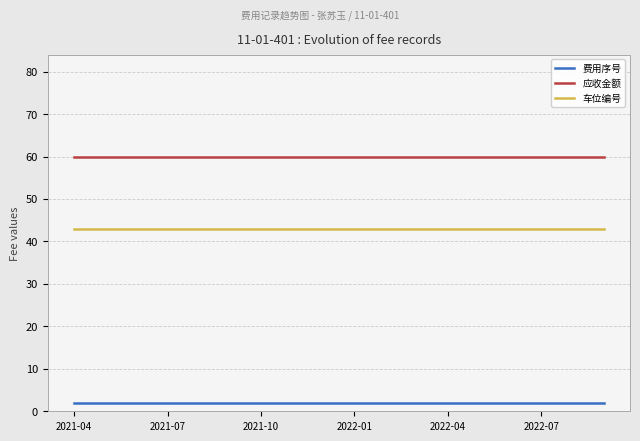

What is the average value of the 应收金额 series?

60